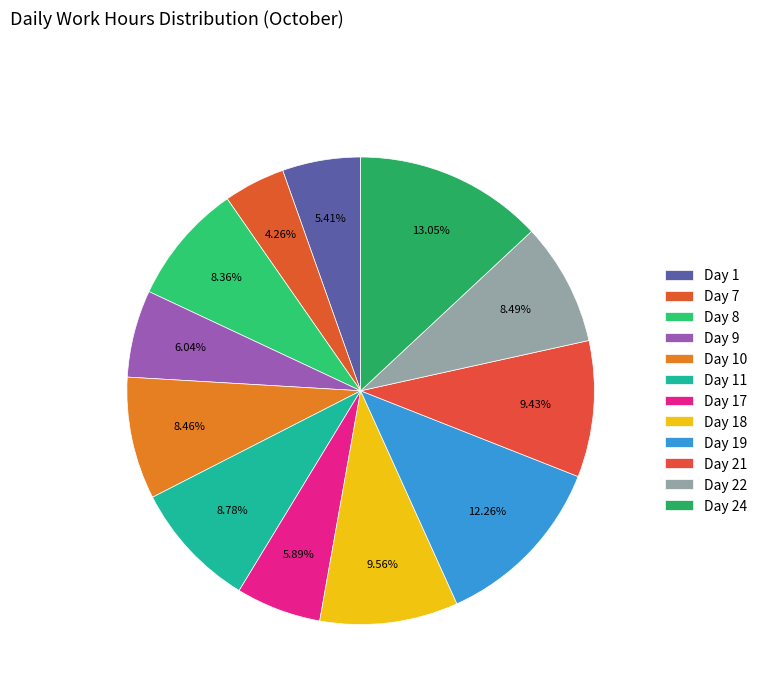

Is there a majority slice in this chart?

No